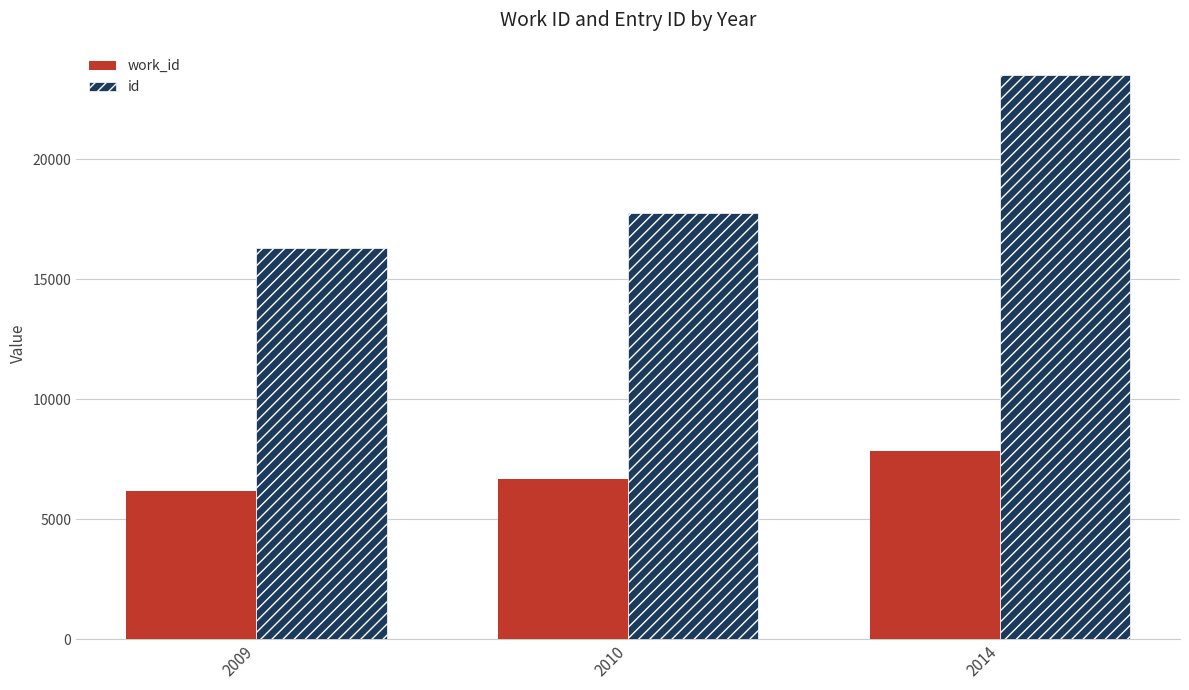

What are all the series names shown in the legend?

work_id, id